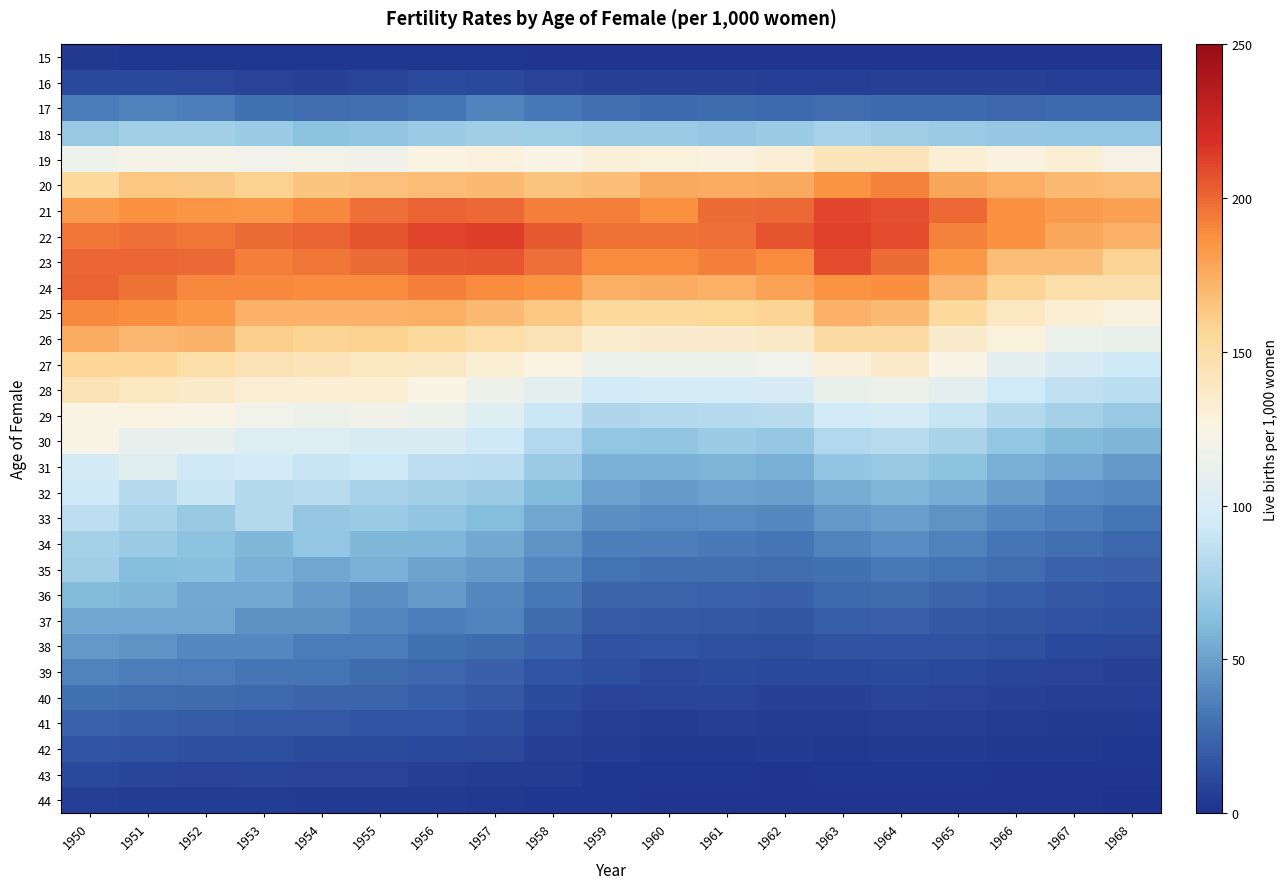

Reading right to left, what are all the values shown in this chart?

15: 1968=1.6	1967=1.3	1966=1.4	1965=1.5	1964=1.2	1963=1.2	1962=1.3	1961=1.4	1960=1.3	1959=1.4	1958=1.6	1957=2.3	1956=2.6	1955=2.6	1954=2.4	1953=2.4	1952=2.4	1951=2.8	1950=3.0
16: 1968=6.1	1967=6.5	1966=7.1	1965=7.1	1964=7.2	1963=6.4	1962=6.7	1961=7.1	1960=7.7	1959=7.3	1958=8.5	1957=11.4	1956=12.1	1955=9.5	1954=7.7	1953=8.3	1952=10.3	1951=10.8	1950=11.7
17: 1968=25.7	1967=25.9	1966=24.9	1965=26.2	1964=26.1	1963=28.3	1962=26.0	1961=27.1	1960=26.2	1959=29.1	1958=32.6	1957=37.8	1956=31.8	1955=28.9	1954=27.7	1953=29.5	1952=35.7	1951=36.7	1950=34.2
18: 1968=67.6	1967=67.5	1966=68.9	1965=70.6	1964=74.2	1963=76.3	1962=71.3	1961=68.8	1960=71.0	1959=70.6	1958=72.9	1957=74.0	1956=71.2	1955=67.1	1954=66.4	1953=71.3	1952=74.8	1951=74.4	1950=70.2
19: 1968=123.0	1967=131.2	1966=127.1	1965=132.3	1964=143.0	1963=141.9	1962=131.3	1961=127.8	1960=128.9	1959=130.4	1958=124.7	1957=127.6	1956=126.3	1955=117.8	1954=119.6	1953=119.0	1952=120.6	1951=120.9	1950=116.7
20: 1968=167.6	1967=169.2	1966=174.2	1965=177.9	1964=191.8	1963=186.4	1962=176.3	1961=175.1	1960=176.4	1959=167.2	1958=166.0	1957=169.9	1956=168.2	1955=166.3	1954=164.4	1953=158.8	1952=162.3	1951=163.3	1950=153.7
21: 1968=179.8	1967=183.5	1966=187.2	1965=199.3	1964=207.7	1963=210.3	1962=199.5	1961=198.7	1960=187.2	1959=193.0	1958=192.4	1957=199.8	1956=201.2	1955=197.5	1954=190.1	1953=184.5	1952=184.9	1951=187.0	1950=183.1
22: 1968=173.4	1967=176.9	1966=186.8	1965=192.3	1964=208.6	1963=212.6	1962=206.1	1961=197.6	1960=196.6	1959=196.8	1958=204.4	1957=212.9	1956=211.6	1955=207.0	1954=201.2	1953=198.3	1952=195.9	1951=197.3	1950=195.4
23: 1968=158.0	1967=167.2	1966=167.8	1965=184.3	1964=199.0	1963=208.7	1962=188.6	1961=192.6	1960=188.7	1959=188.8	1958=197.7	1957=206.0	1956=204.3	1955=198.6	1954=195.5	1953=192.5	1952=199.6	1951=201.1	1950=200.8
24: 1968=148.2	1967=148.6	1966=157.8	1965=170.3	1964=188.0	1963=185.8	1962=178.8	1961=173.4	1960=175.1	1959=174.4	1958=185.8	1957=188.9	1956=192.8	1955=188.5	1954=188.5	1953=189.5	1952=190.1	1951=196.5	1950=202.1
25: 1968=127.3	1967=130.9	1966=139.4	1965=153.6	1964=169.9	1963=173.2	1962=158.1	1961=155.4	1960=155.2	1959=154.2	1958=163.4	1957=169.6	1956=174.3	1955=173.7	1954=173.1	1953=173.6	1952=183.6	1951=188.3	1950=190.2
26: 1968=112.6	1967=114.6	1966=128.7	1965=135.1	1964=151.4	1963=152.2	1962=137.2	1961=134.9	1960=135.4	1959=134.7	1958=144.7	1957=150.0	1956=155.2	1955=158.5	1954=158.0	1953=160.6	1952=172.2	1951=170.7	1950=175.1
27: 1968=93.7	1967=99.8	1966=109.1	1965=124.4	1964=136.5	1963=130.0	1962=118.5	1961=115.6	1960=115.8	1959=114.3	1958=126.1	1957=132.7	1956=137.9	1955=140.0	1954=143.5	1953=145.3	1952=150.0	1951=156.4	1950=156.8
28: 1968=84.4	1967=87.3	1966=94.2	1965=107.7	1964=116.1	1963=113.0	1962=98.8	1961=97.2	1960=97.2	1959=95.7	1958=107.9	1957=115.8	1956=125.3	1955=132.3	1954=131.5	1953=131.4	1952=136.6	1951=139.9	1950=144.0
29: 1968=70.1	1967=76.0	1966=81.6	1965=90.8	1964=98.6	1963=95.1	1962=83.6	1961=82.9	1960=81.8	1959=79.7	1958=91.3	1957=104.8	1956=114.2	1955=117.4	1954=115.8	1953=119.1	1952=123.4	1951=126.3	1950=125.6
30: 1968=57.9	1967=60.8	1966=67.7	1965=77.3	1964=83.7	1963=80.4	1962=69.1	1961=72.2	1960=66.5	1959=67.4	1958=80.7	1957=92.8	1956=99.9	1955=100.6	1954=102.9	1953=104.2	1952=112.0	1951=110.8	1950=123.1
31: 1968=46.6	1967=52.0	1966=56.4	1965=66.1	1964=70.0	1963=67.1	1962=56.0	1961=58.1	1960=56.9	1959=57.4	1958=71.2	1957=84.9	1956=85.8	1955=93.0	1954=89.9	1953=95.2	1952=93.7	1951=105.8	1950=96.0
32: 1968=39.9	1967=41.2	1966=48.0	1965=54.8	1964=59.7	1963=55.1	1962=49.0	1961=50.0	1960=47.1	1959=50.3	1958=60.6	1957=70.9	1956=74.8	1955=77.1	1954=83.5	1953=81.8	1952=90.8	1951=83.0	1950=93.2
33: 1968=32.2	1967=35.5	1966=38.6	1965=44.7	1964=49.0	1963=46.2	1962=39.6	1961=41.9	1960=40.9	1959=42.9	1958=52.1	1957=62.4	1956=67.3	1955=71.3	1954=69.3	1953=81.2	1952=69.5	1951=77.4	1950=85.6
34: 1968=25.2	1967=28.5	1966=32.1	1965=36.9	1964=41.6	1963=37.9	1962=31.8	1961=33.9	1960=35.5	1959=35.8	1958=44.3	1957=53.9	1956=58.8	1955=59.9	1954=68.1	1953=60.4	1952=66.4	1951=71.2	1950=75.5
35: 1968=21.9	1967=22.8	1966=27.7	1965=31.1	1964=33.4	1963=29.8	1962=28.2	1961=28.6	1960=29.1	1959=30.5	1958=39.8	1957=47.4	1956=51.4	1955=57.3	1954=52.4	1953=56.7	1952=63.8	1951=61.9	1950=73.8
36: 1968=16.5	1967=17.9	1966=21.3	1965=24.4	1964=26.4	1963=25.6	1962=22.1	1961=23.2	1960=23.9	1959=24.3	1958=32.4	1957=39.2	1956=47.2	1955=42.8	1954=47.3	1953=52.9	1952=53.7	1951=60.0	1950=61.2
37: 1968=14.6	1967=15.2	1966=16.7	1965=18.5	1964=21.5	1963=21.1	1962=16.8	1961=18.5	1960=19.1	1959=20.2	1958=26.8	1957=37.2	1956=35.5	1955=38.1	1954=43.7	1953=43.7	1952=52.7	1951=52.1	1950=52.7
38: 1968=10.7	1967=11.4	1966=13.9	1965=15.3	1964=15.3	1963=14.9	1962=13.6	1961=14.5	1960=15.7	1959=15.3	1958=23.4	1957=26.7	1956=30.0	1955=35.0	1954=34.9	1953=39.5	1952=40.0	1951=44.9	1950=46.4
39: 1968=7.2	1967=8.2	1966=9.7	1965=11.5	1964=11.8	1963=11.0	1962=11.0	1961=12.0	1960=10.6	1959=13.5	1958=16.0	1957=22.0	1956=25.2	1955=26.9	1954=31.5	1953=32.1	1952=34.5	1951=35.4	1950=38.0
40: 1968=5.9	1967=6.4	1966=7.0	1965=8.6	1964=9.0	1963=7.7	1962=7.7	1961=9.0	1960=9.2	1959=8.6	1958=12.4	1957=18.3	1956=20.9	1955=24.2	1954=23.8	1953=25.9	1952=26.8	1951=27.9	1950=29.5
41: 1968=4.1	1967=4.0	1966=5.1	1965=6.3	1964=6.3	1963=5.2	1962=5.1	1961=6.3	1960=5.8	1959=6.8	1958=9.6	1957=13.2	1956=16.6	1955=16.3	1954=18.9	1953=19.1	1952=20.4	1951=21.3	1950=22.5
42: 1968=2.4	1967=3.1	1966=3.2	1965=4.0	1964=4.1	1963=3.9	1962=4.1	1961=3.8	1960=3.7	1959=4.9	1958=6.3	1957=10.3	1956=10.8	1955=12.3	1954=12.3	1953=13.4	1952=13.6	1951=15.4	1950=16.0
43: 1968=1.6	1967=1.5	1966=1.8	1965=2.2	1964=2.6	1963=2.7	1962=1.8	1961=2.4	1960=2.6	1959=2.8	1958=5.0	1957=5.6	1956=6.6	1955=7.9	1954=8.5	1953=9.1	1952=8.6	1951=9.7	1950=10.9
44: 1968=0.8	1967=1.1	1966=1.1	1965=1.4	1964=1.8	1963=1.0	1962=1.3	1961=1.7	1960=1.2	1959=2.0	1958=2.6	1957=3.2	1956=4.5	1955=4.6	1954=4.4	1953=5.6	1952=5.5	1951=5.7	1950=6.2